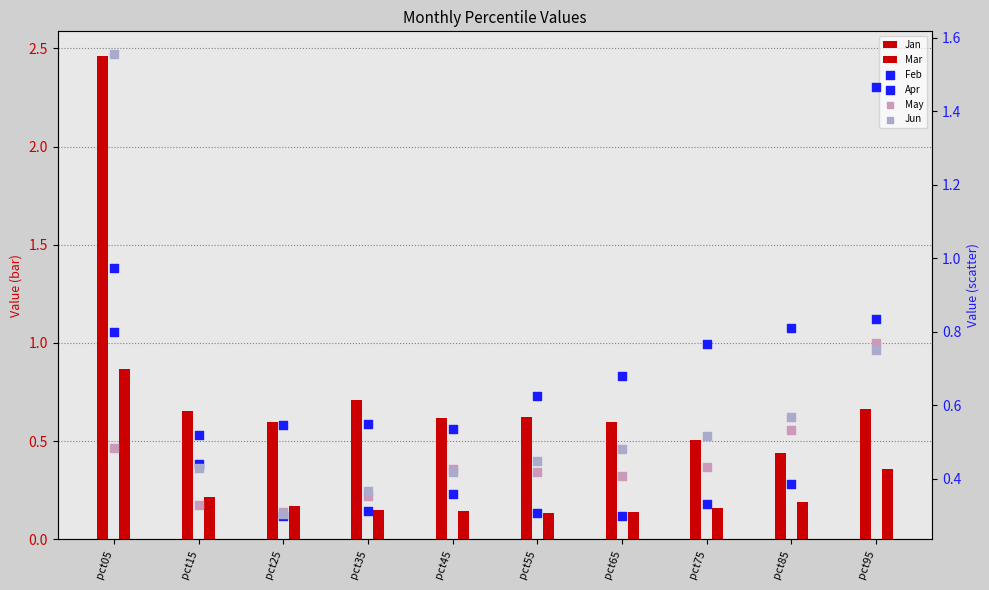

Is the value of Jun at pct05 greater than the value of May at pct05?

Yes